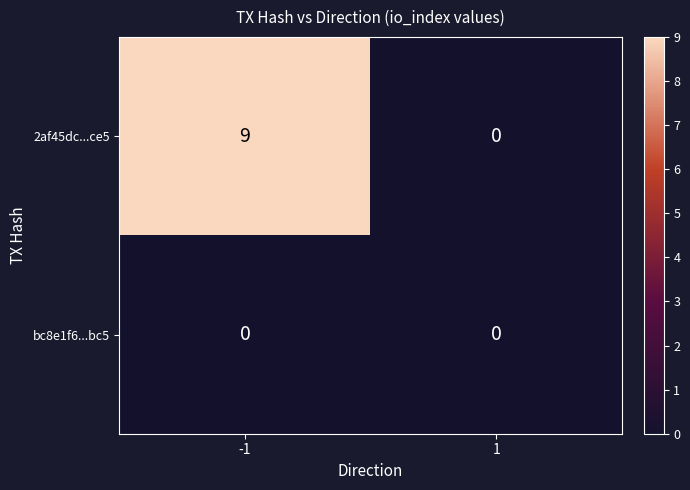

Which series has the largest range (max minus min)?

2af45dc...ce5